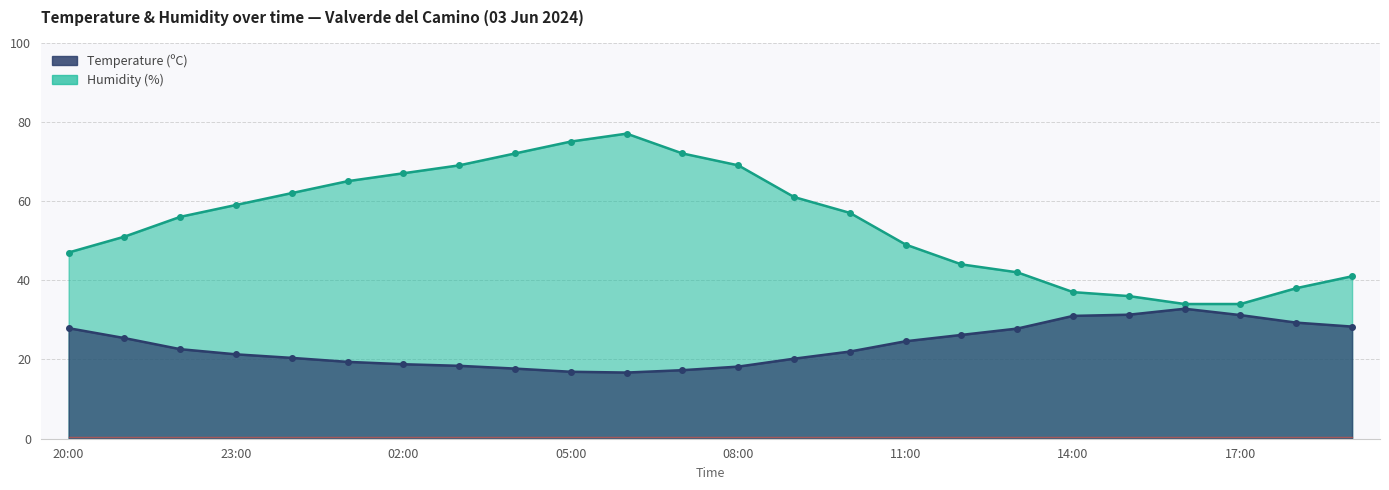

Which has a higher value, 03:00 or 11:00?

11:00